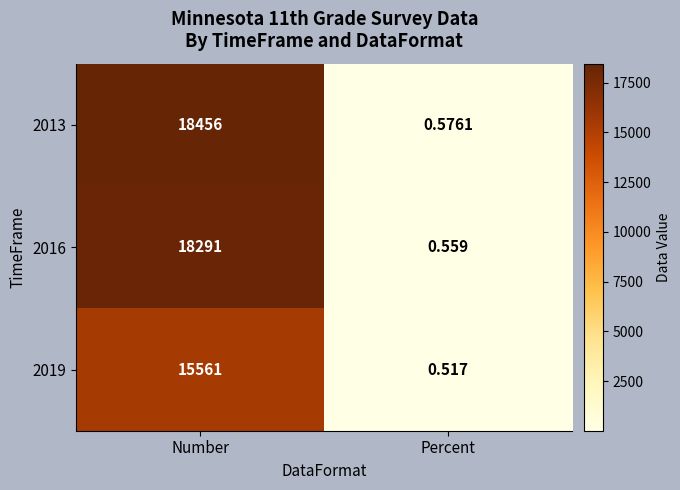

Which series has the largest total across all categories?

2013